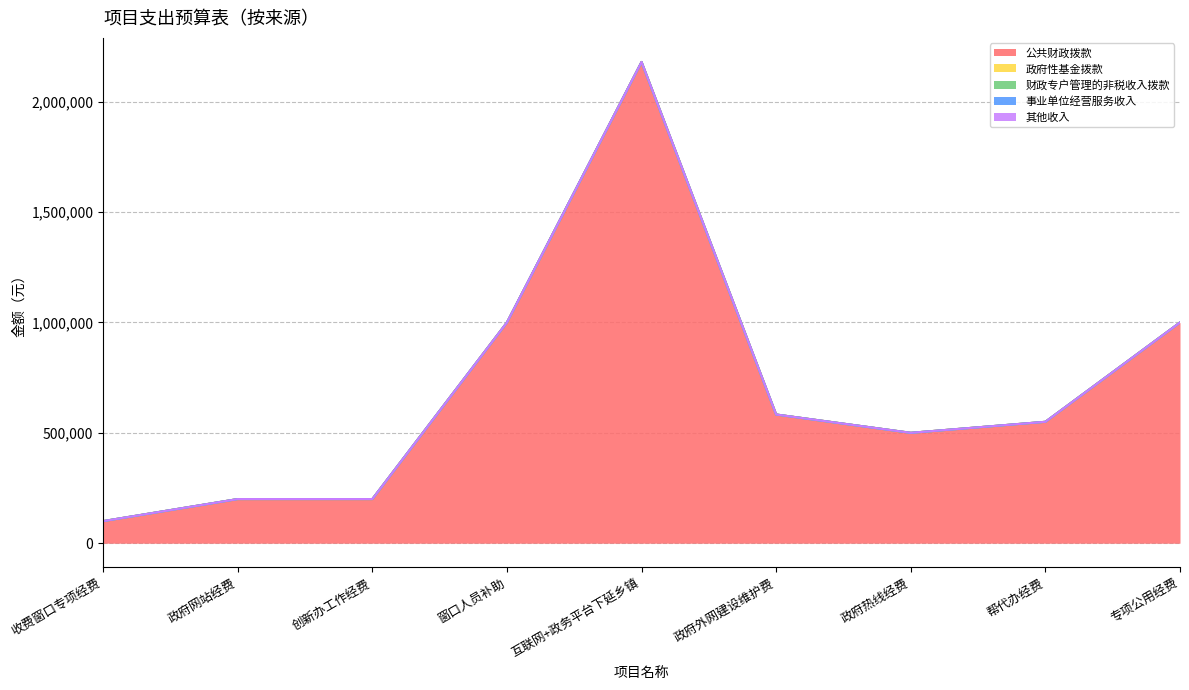

True or false: 公共财政拨款 and 事业单位经营服务收入 cross at least once.

False